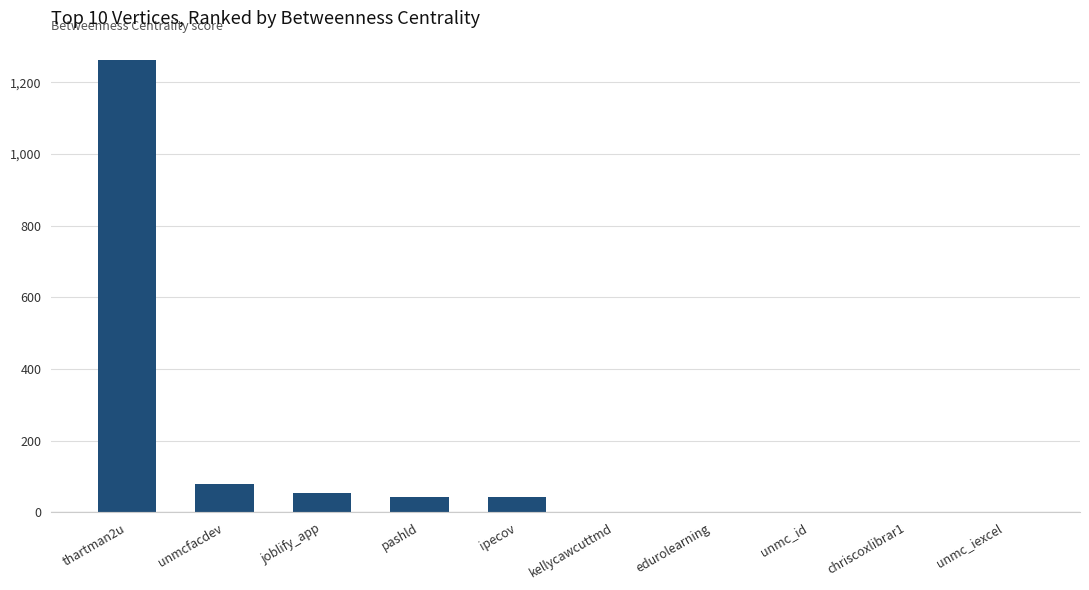

Reading left to right, transcribe all the data shown in this chart.

thartman2u=1260.7	unmcfacdev=80.0	joblify_app=54.0	pashld=42.7	ipecov=42.7	kellycawcuttmd=0.0	edurolearning=0.0	unmc_id=0.0	chriscoxlibrar1=0.0	unmc_iexcel=0.0